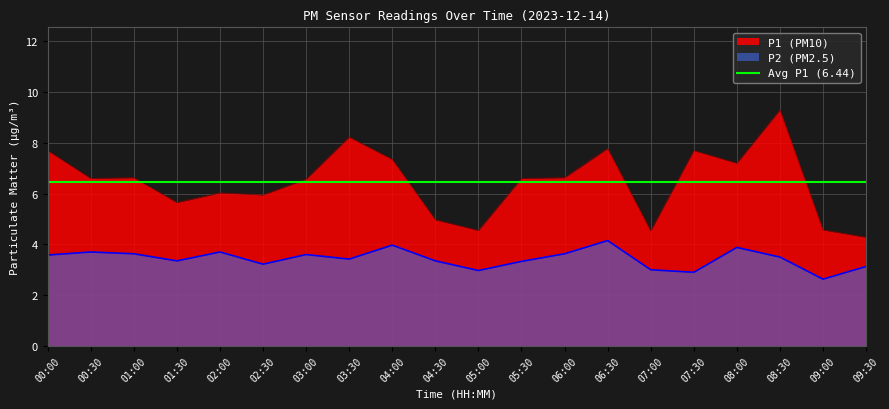

What is the difference between the P1 values at 05:00 and 06:30?

3.2